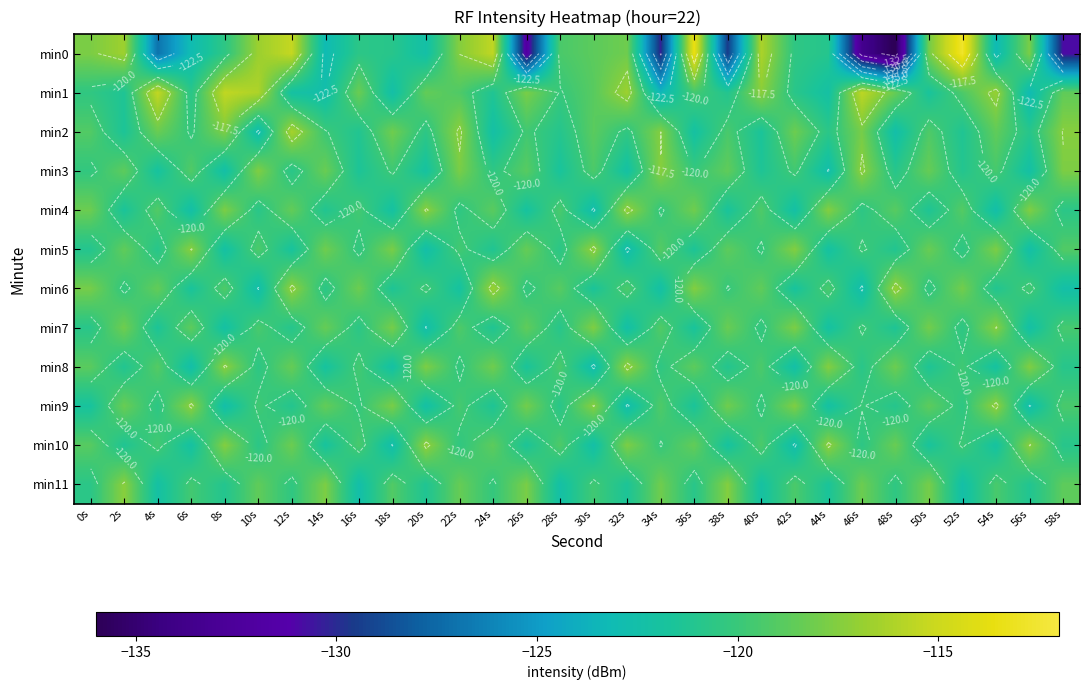

What is the minimum value shown in the chart?

-136.1